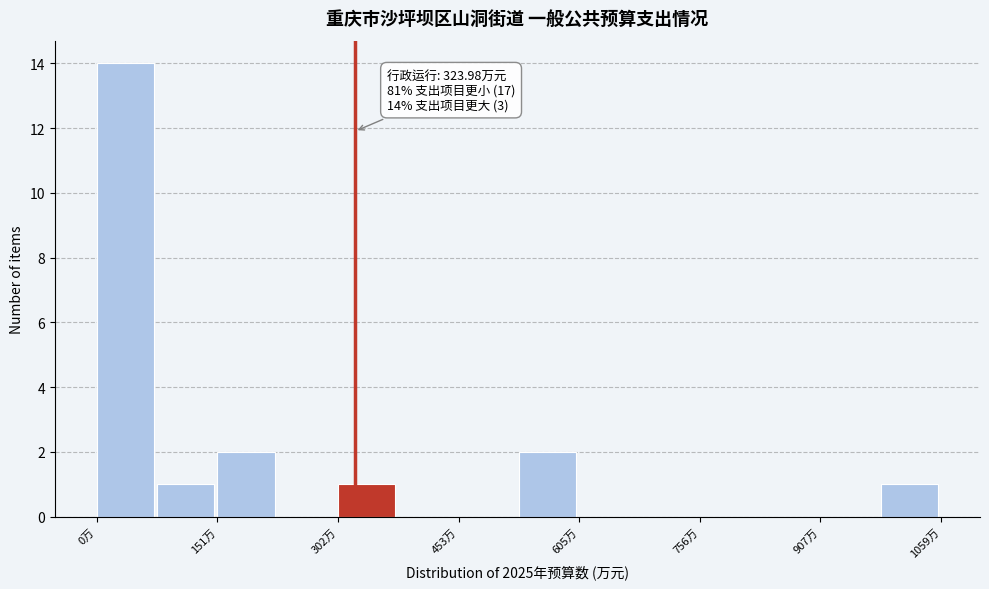

Read against the x-axis, roughly where is the centre of the tallest bar?

40